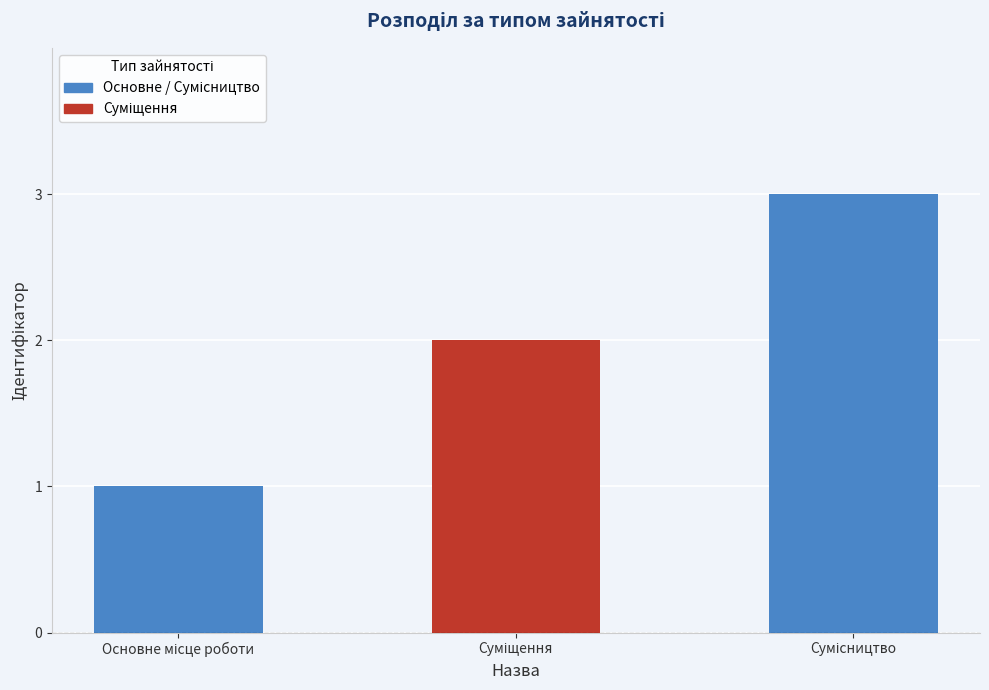

What is the average value?

2